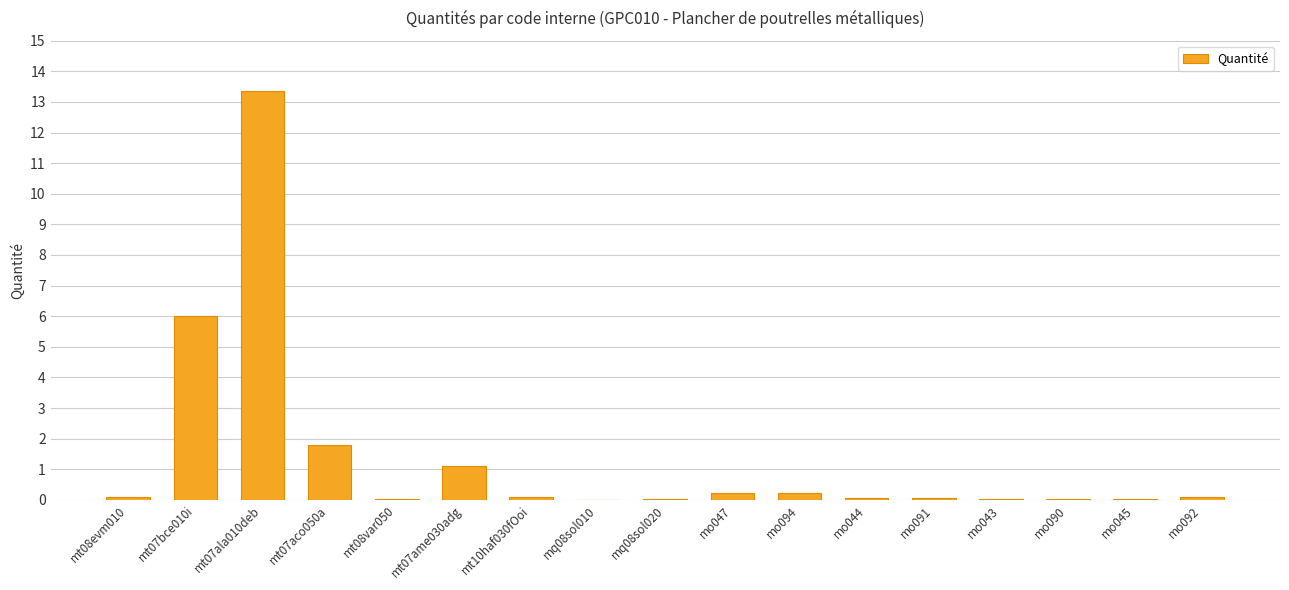

Where is the data nearest to the value 6?

mt07bce010i